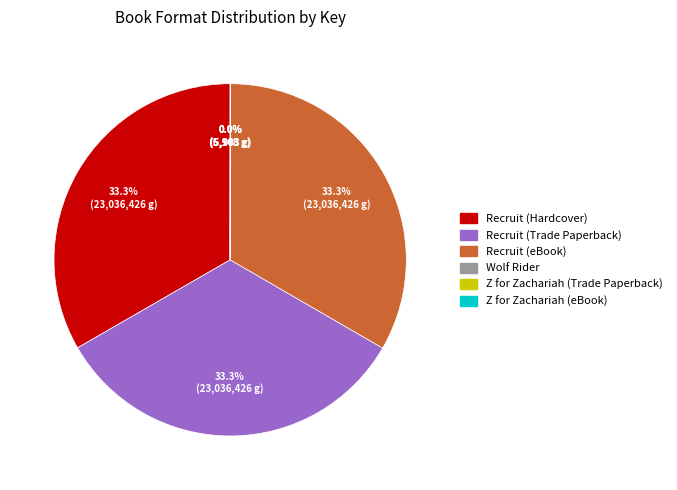

To the nearest percent, what portion does Recruit (Hardcover) represent?

33%